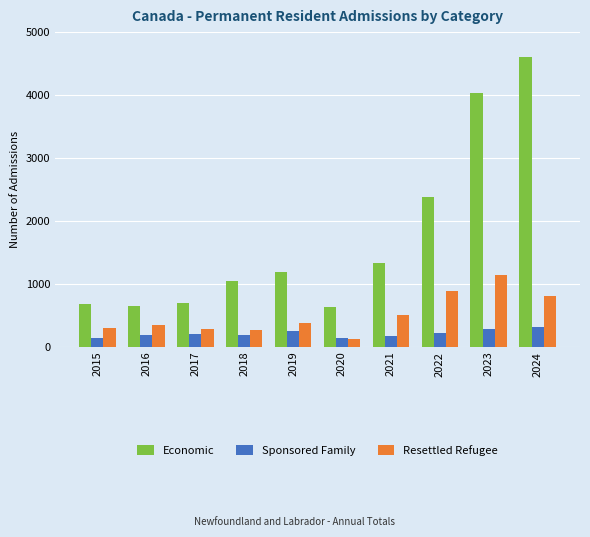

How many data points in Sponsored Family are less than 200?

5